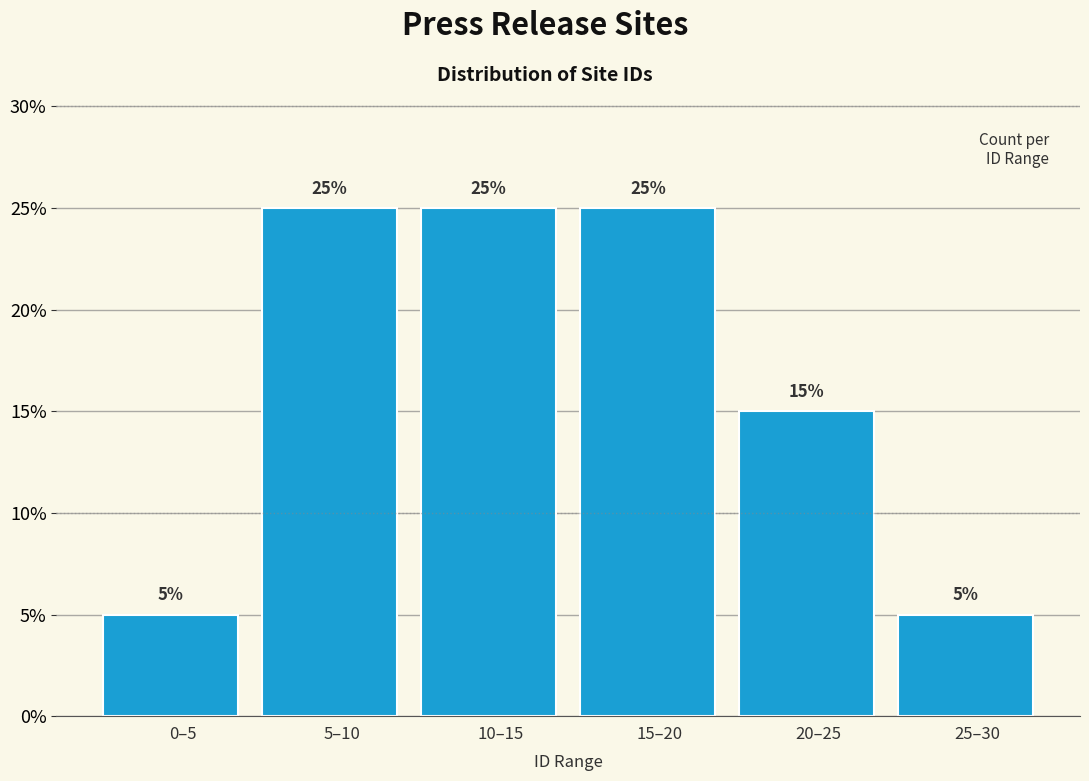

Reading left to right, extract all data points from this chart.

5	25	25	25	15	5